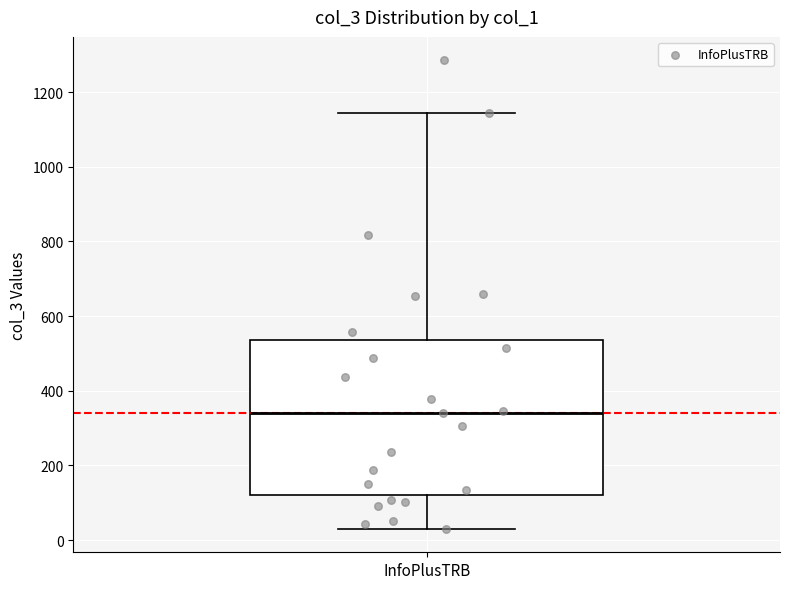

Where is the upper edge of the box for InfoPlusTRB on the y-axis? The values are not printed on the chart, so give them approximately, as read against the axis.

540